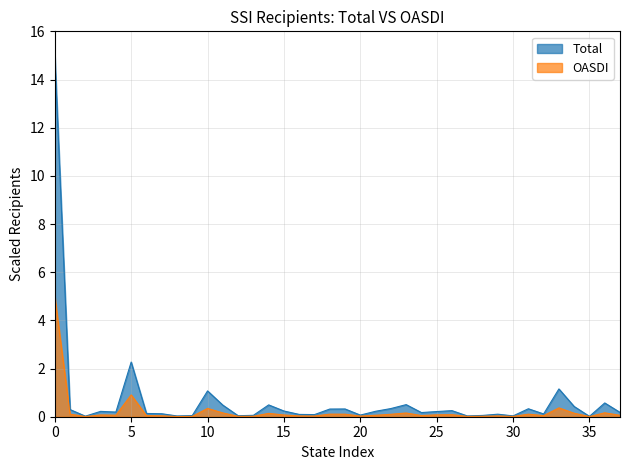

How many lines are shown in the chart?

2